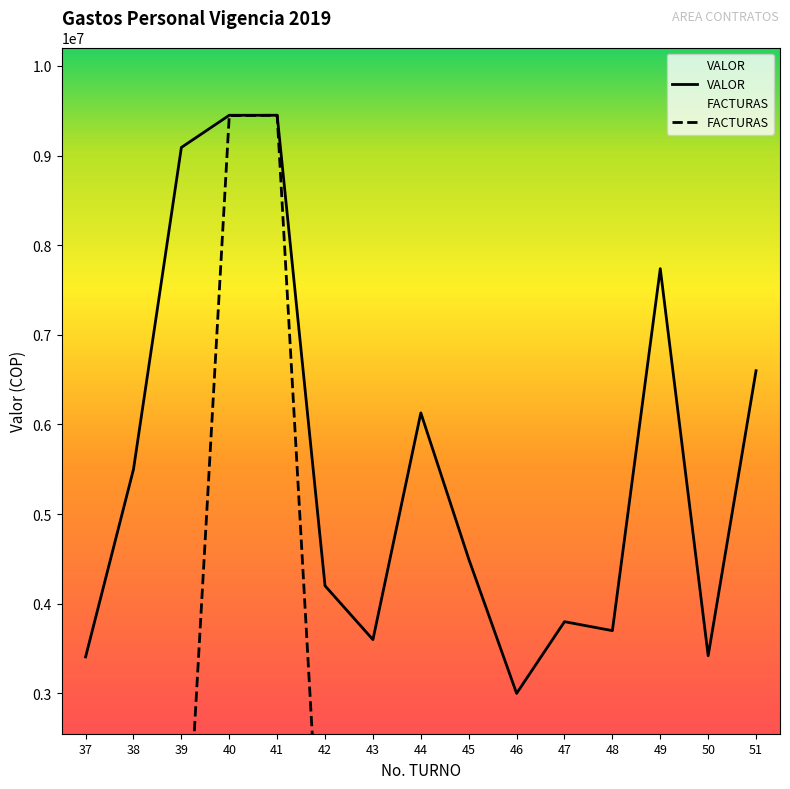

How many data points in VALOR are less than 4500000?

7